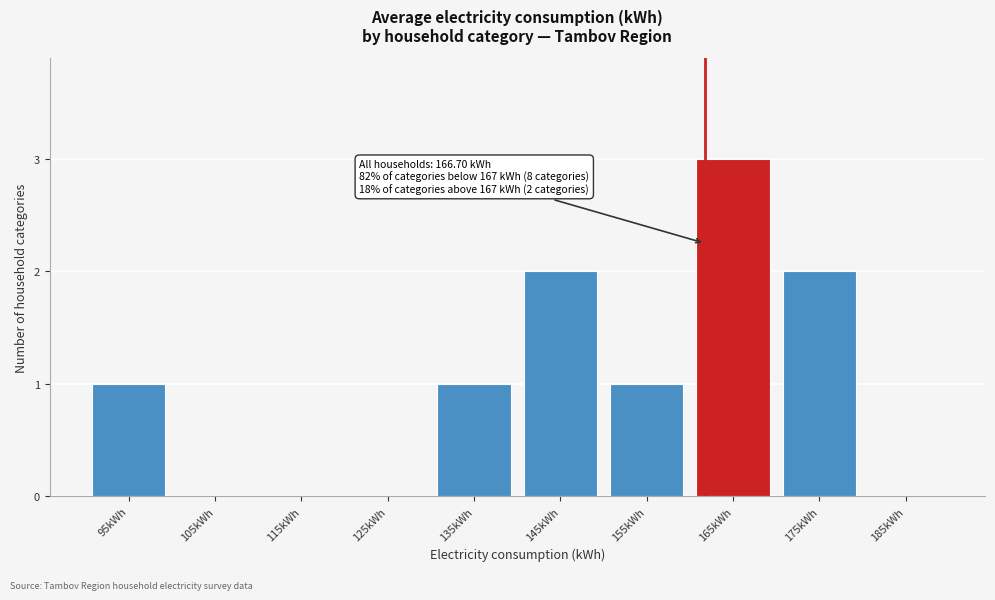

Reading right to left, extract all data points from this chart.

185kWh=0	175kWh=2	165kWh=3	155kWh=1	145kWh=2	135kWh=1	125kWh=0	115kWh=0	105kWh=0	95kWh=1